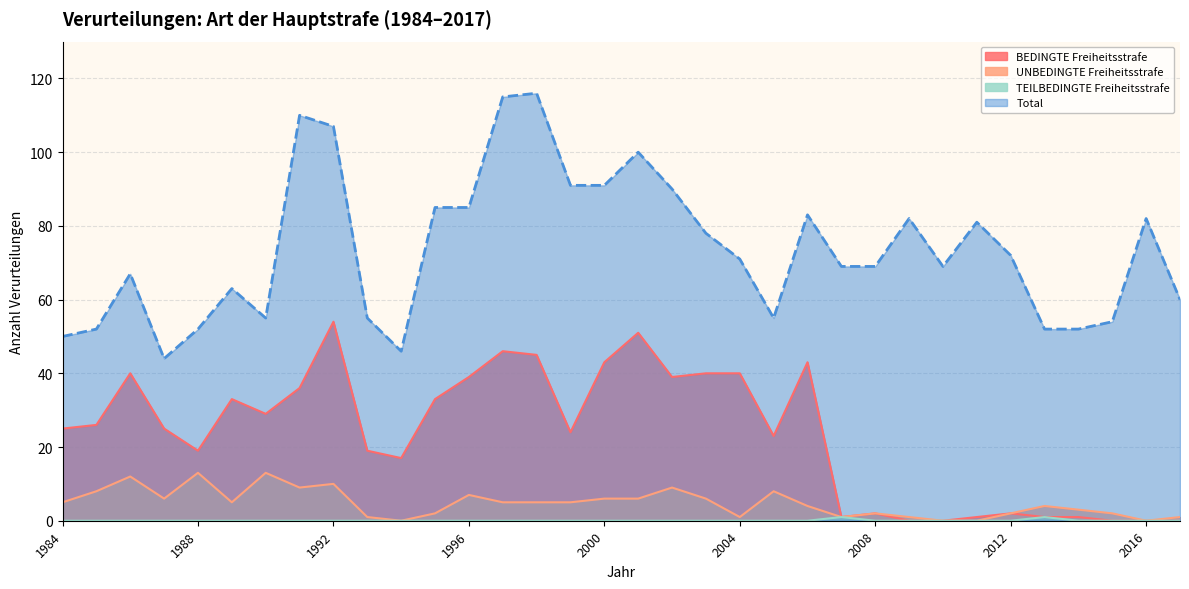

True or false: TEILBEDINGTE Freiheitsstrafe and BEDINGTE Freiheitsstrafe cross at least once.

False